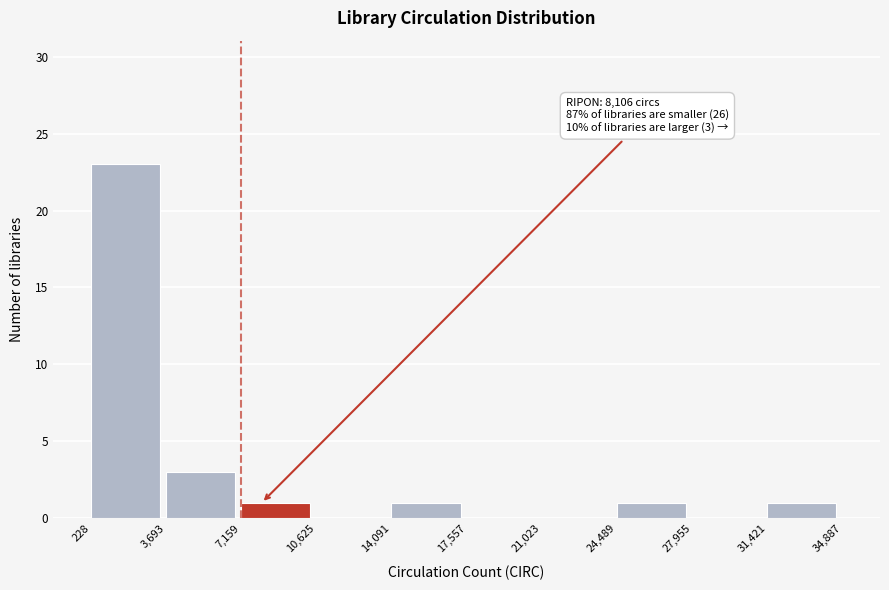

Over which range of the x-axis is the bar tallest?

228 to 3,693